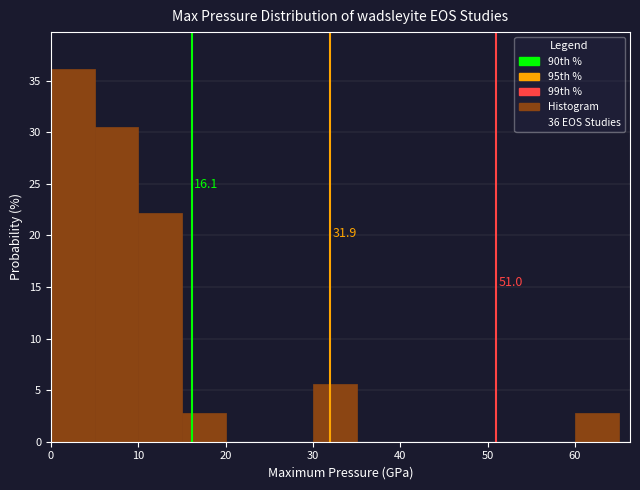

Over which range of the x-axis is the bar tallest?

0 to 5